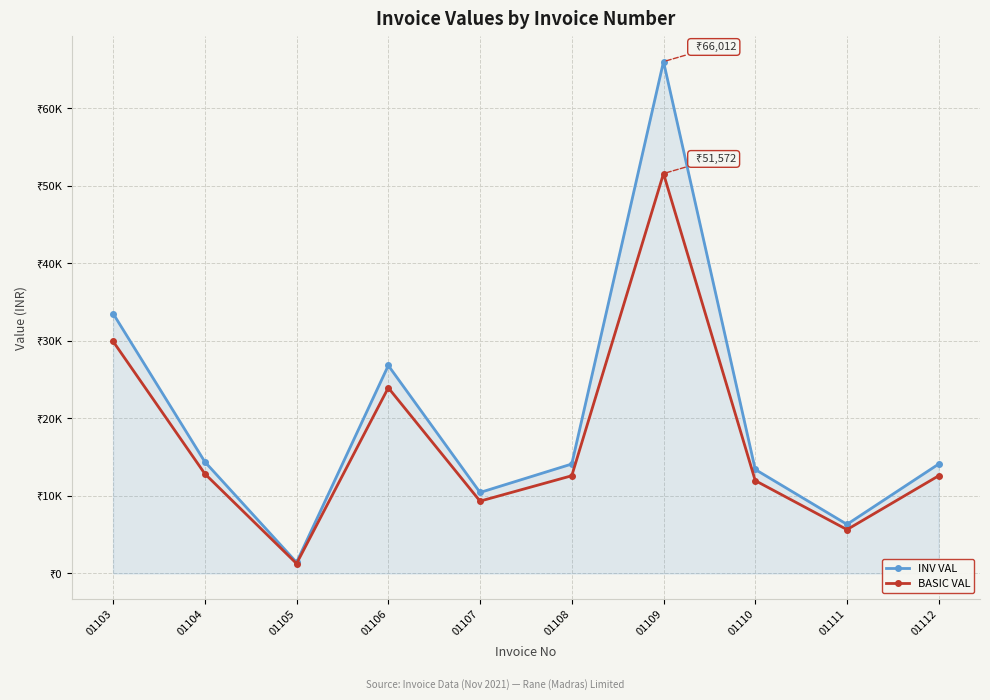

Reading right to left, transcribe all the data shown in this chart.

INV VAL: 01112=14112.0	01111=6328.0	01110=13408.6	01109=66012.2	01108=14112.0	01107=10441.2	01106=26817.3	01105=1423.8	01104=14396.2	01103=33521.6
BASIC VAL: 01112=12600.0	01111=5650.0	01110=11972.0	01109=51572.0	01108=12600.0	01107=9322.5	01106=23944.0	01105=1271.2	01104=12853.8	01103=29930.0